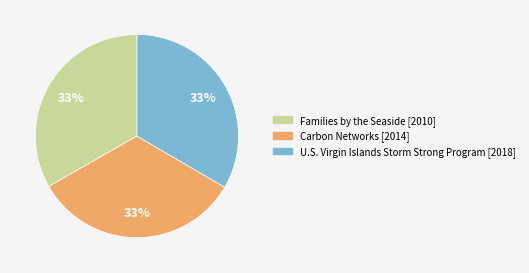

How many slices are in this pie chart?

3